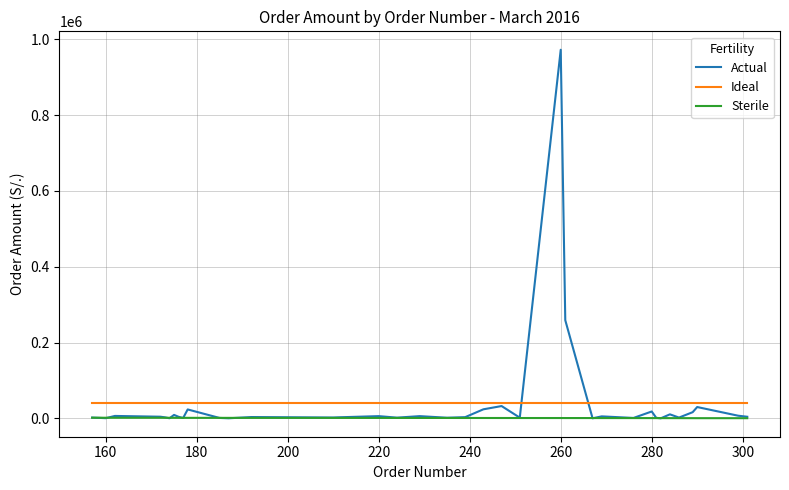

True or false: Sterile and Ideal intersect in this chart.

False